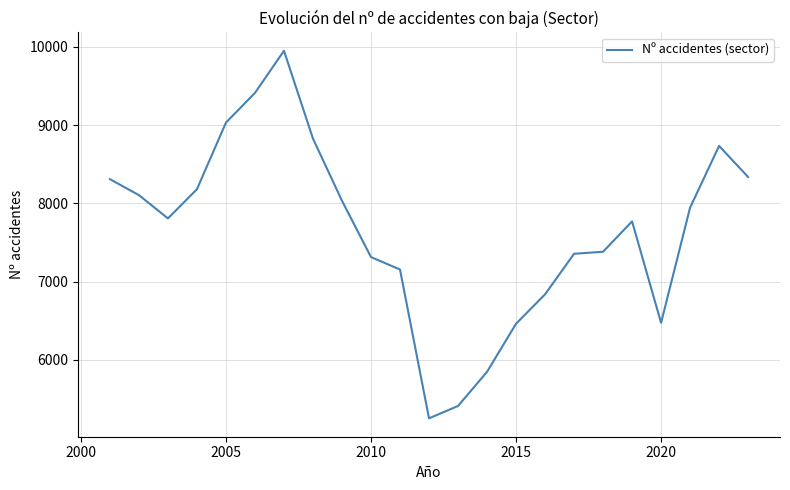

What is the greatest value displayed?

9948